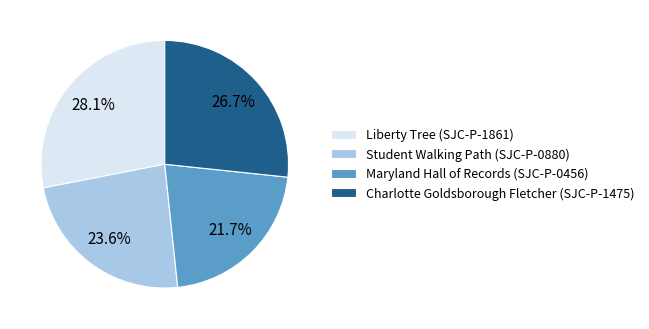

To the nearest percent, what percentage of the pie is Charlotte Goldsborough Fletcher (SJC-P-1475)?

27%